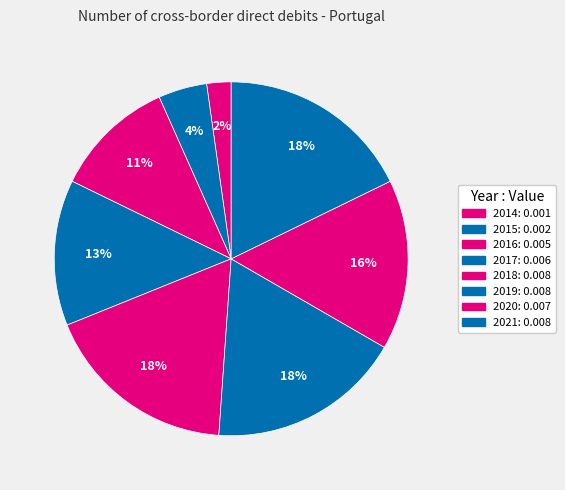

How many slices are in this pie chart?

8